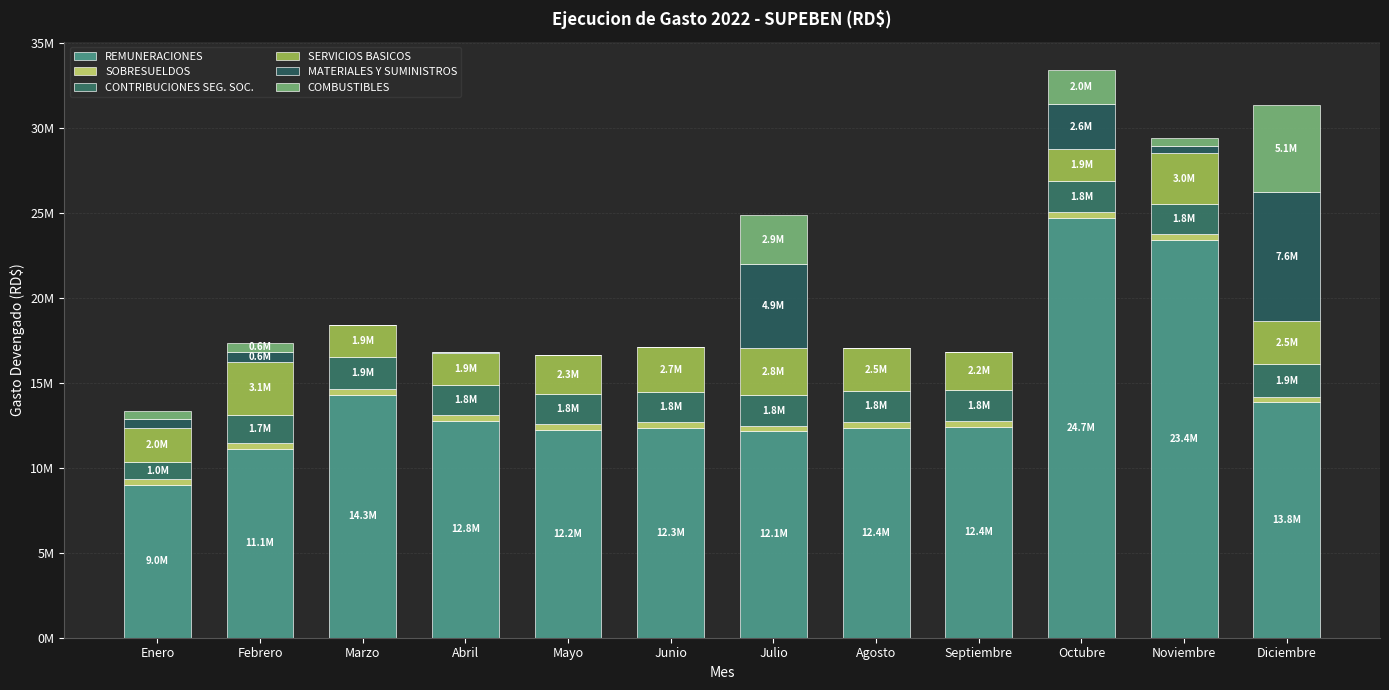

Between Febrero and Mayo, which is larger?

Mayo